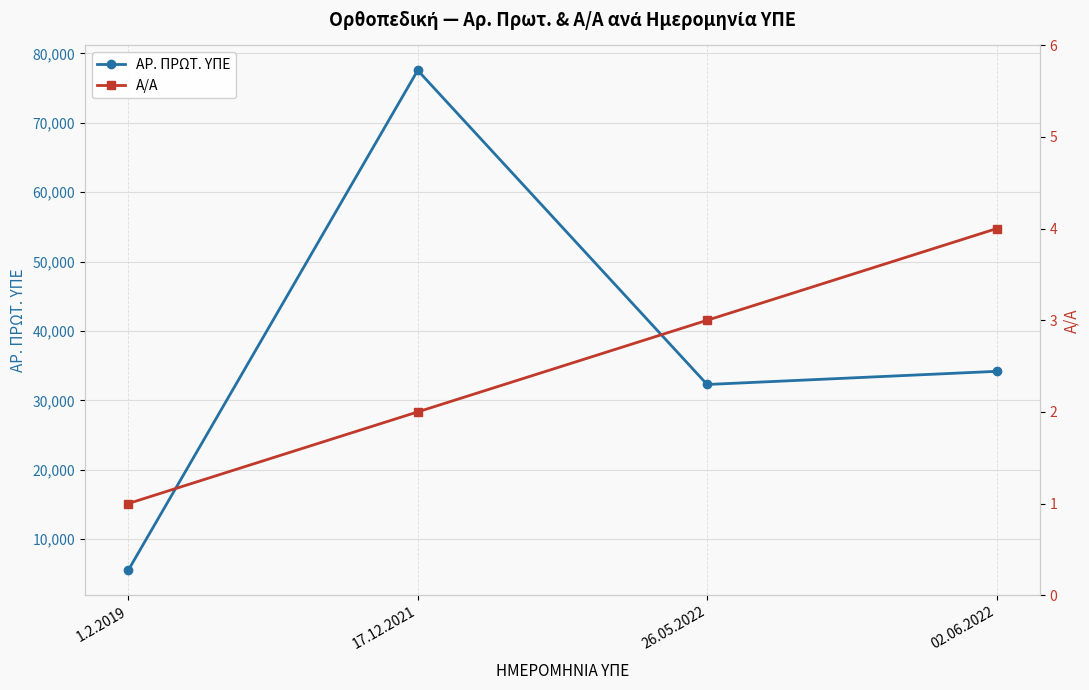

Reading right to left, list all the values displayed in this chart.

ΑΡ. ΠΡΩΤ. ΥΠΕ: 02.06.2022=34180	26.05.2022=32282	17.12.2021=77566	1.2.2019=5516
Α/Α: 02.06.2022=4	26.05.2022=3	17.12.2021=2	1.2.2019=1